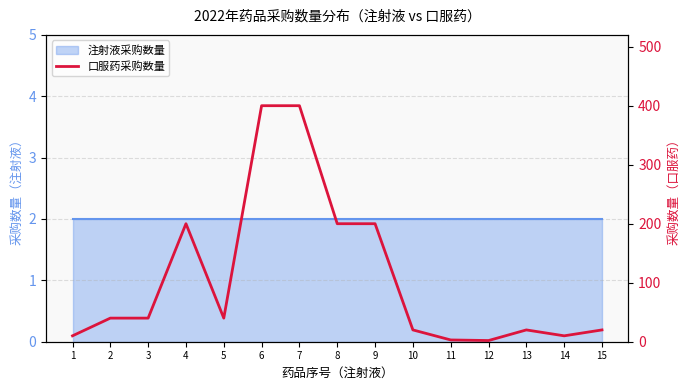

What is the minimum value shown in the chart?

2